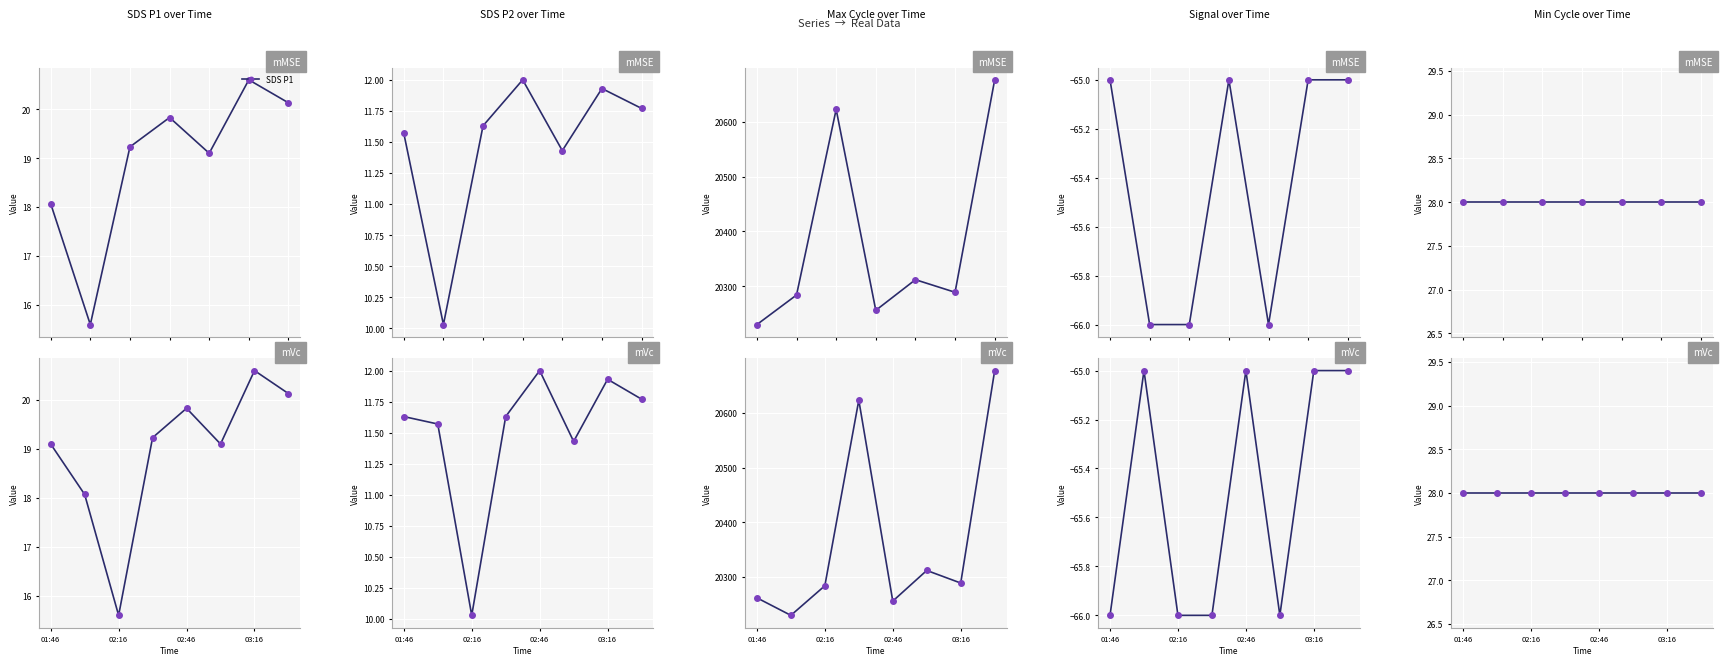

What is the minimum value shown in the chart?

-66.0